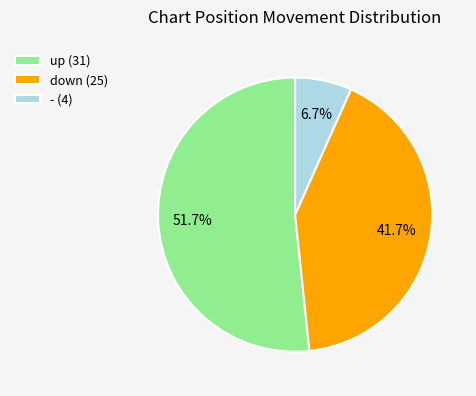

Which category has the biggest portion of the pie?

up